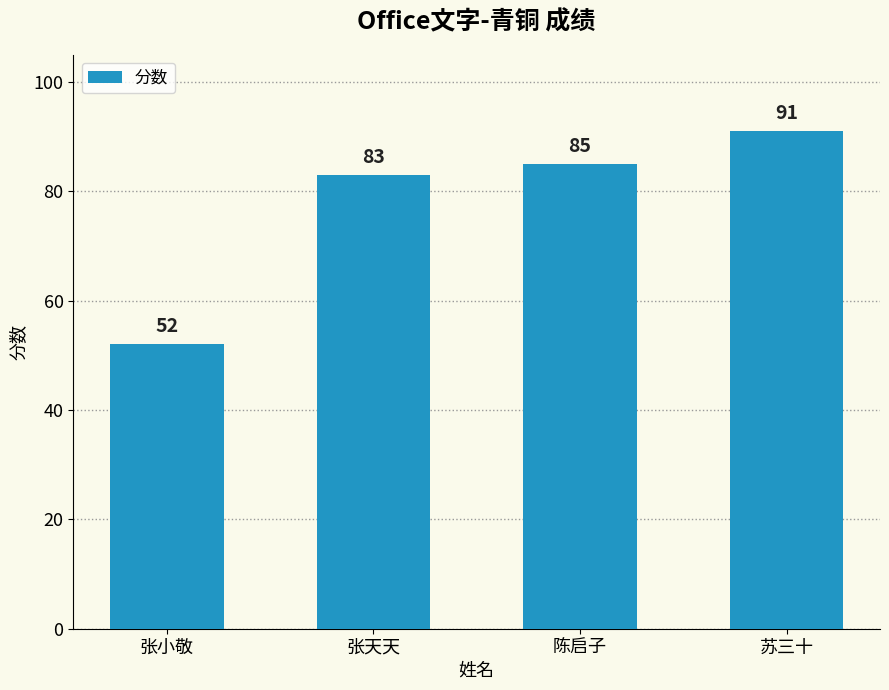

Rank the categories by value from highest to lowest.

苏三十, 陈启子, 张天天, 张小敬